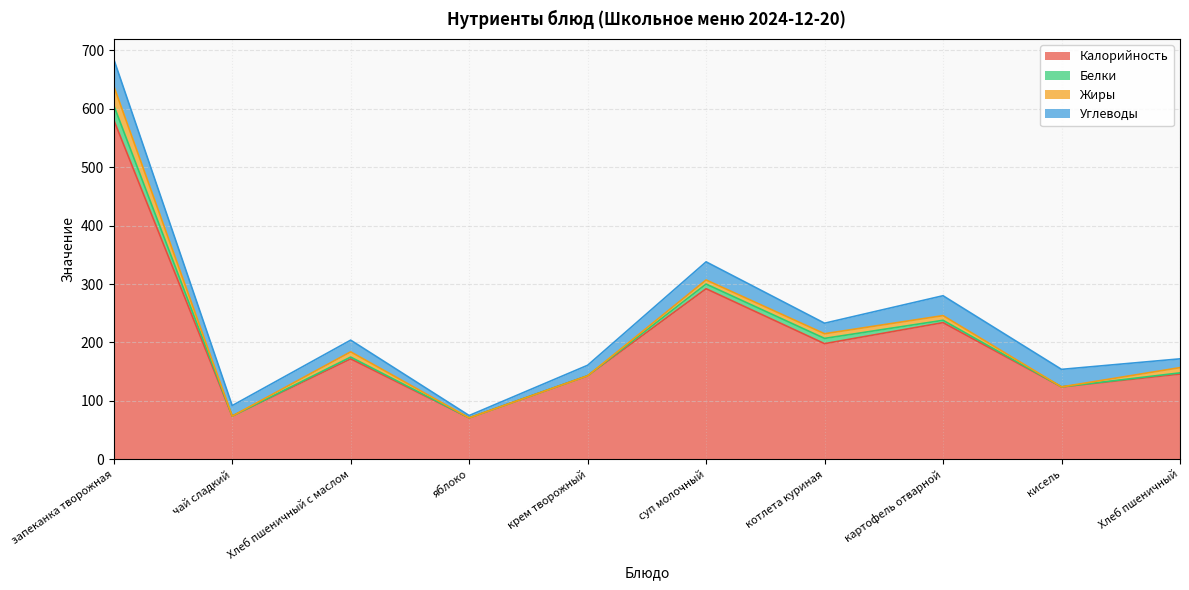

True or false: Жиры and Углеводы intersect in this chart.

False